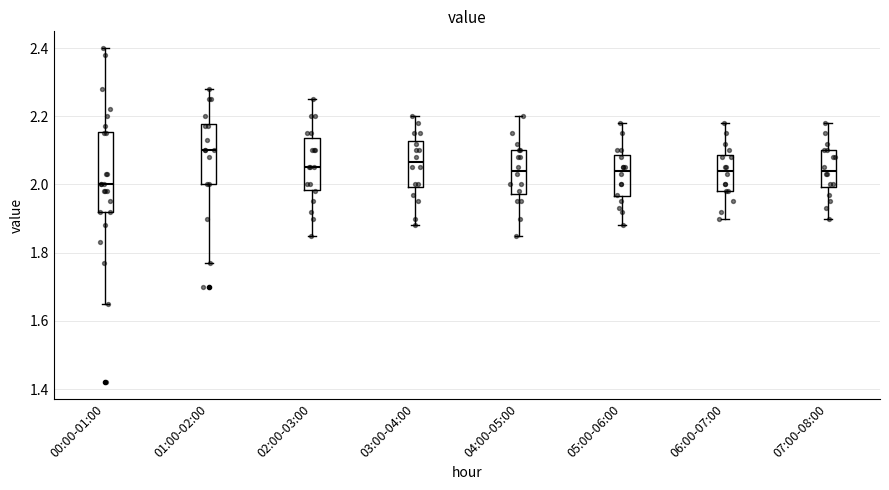

Reading left to right, read every box against the y-axis: the position of its median line, the range the box covers, and the ends of its whiskers. The values are not printed on the chart, so give them approximately, as read against the axis.

00:00-01:00: median 2.00, box 1.92 to 2.16, whiskers 1.66 to 2.40
01:00-02:00: median 2.10, box 2.00 to 2.18, whiskers 1.78 to 2.28
02:00-03:00: median 2.06, box 1.98 to 2.14, whiskers 1.86 to 2.26
03:00-04:00: median 2.06, box 2.00 to 2.12, whiskers 1.88 to 2.20
04:00-05:00: median 2.04, box 1.98 to 2.10, whiskers 1.86 to 2.20
05:00-06:00: median 2.04, box 1.96 to 2.08, whiskers 1.88 to 2.18
06:00-07:00: median 2.04, box 1.98 to 2.08, whiskers 1.90 to 2.18
07:00-08:00: median 2.04, box 2.00 to 2.10, whiskers 1.90 to 2.18